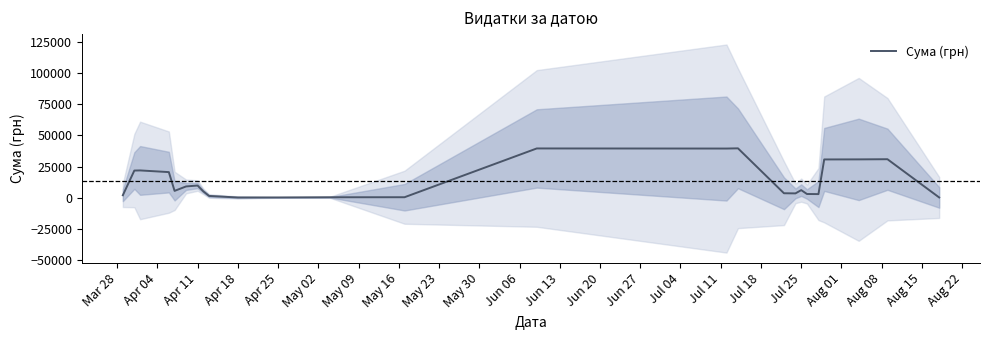

True or false: the data shows 1601.5 at Jul 18.

False